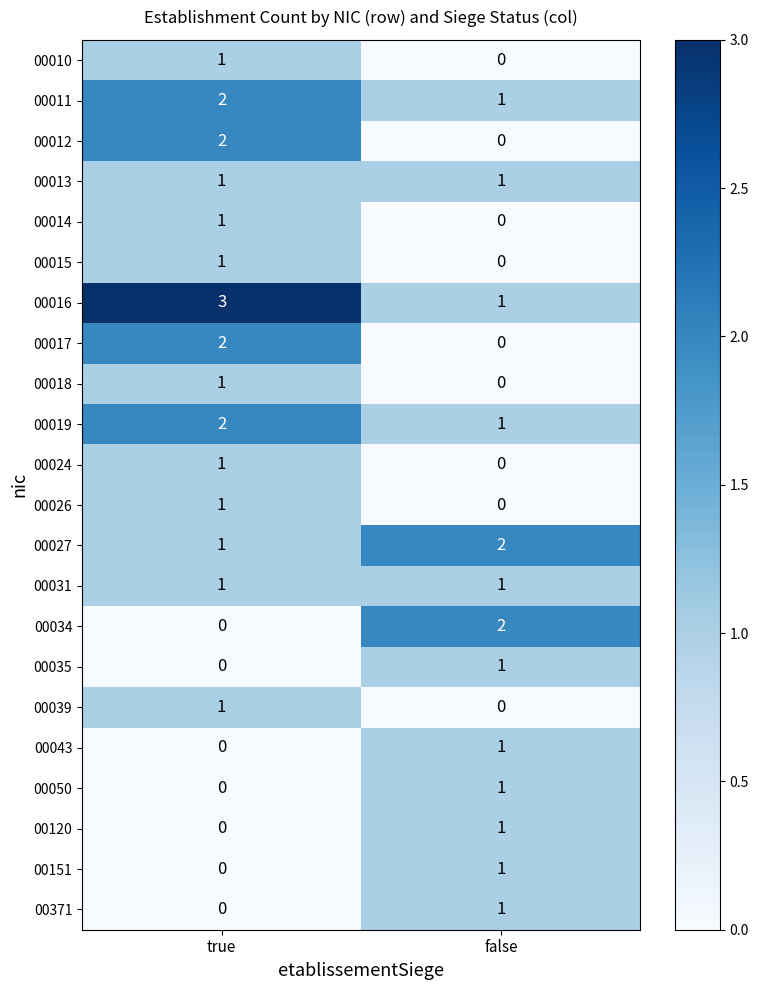

List the labels in order of 00016 value, largest first.

true, false